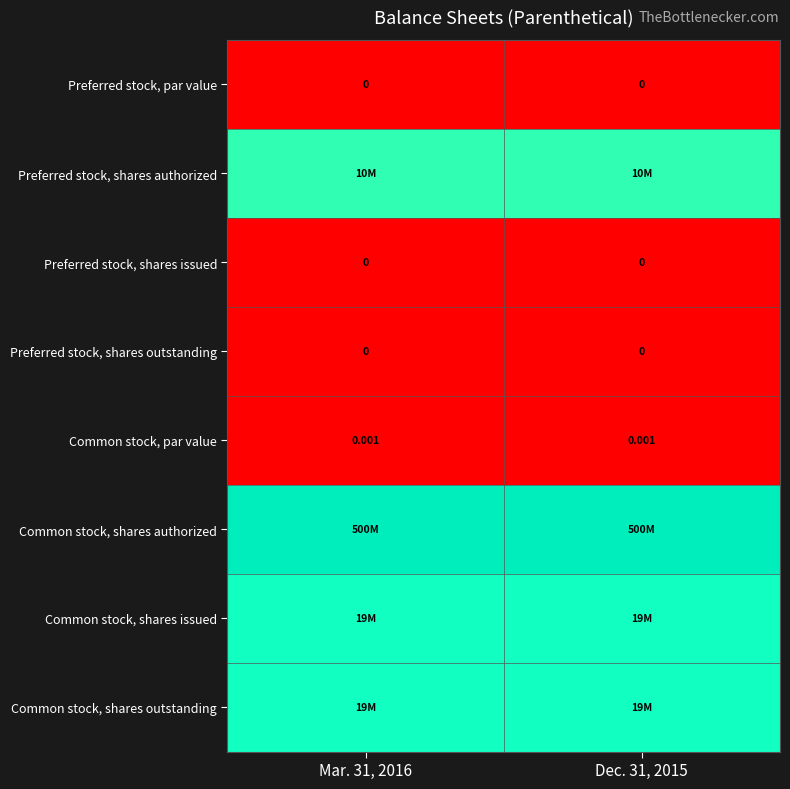

The Preferred stock, shares issued series shows 0.0 at Mar. 31, 2016. True or false?

True